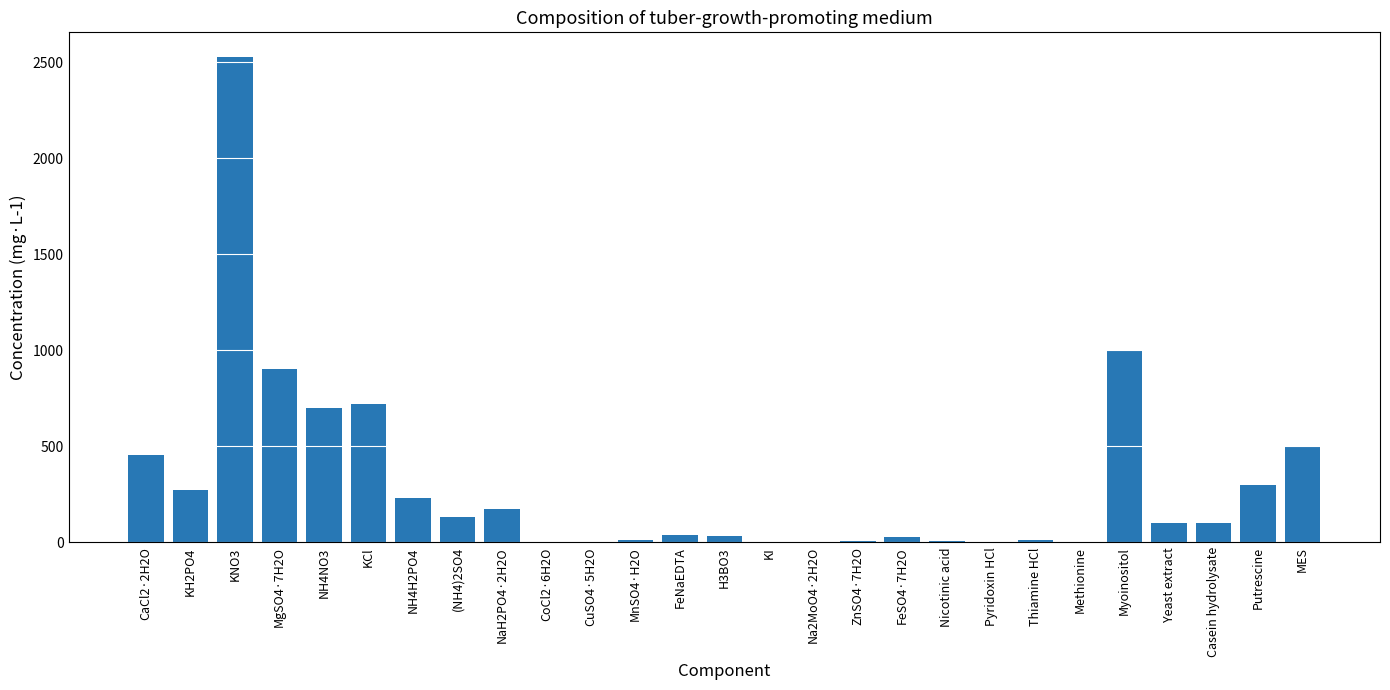

What is the difference between the values at CaCl2·2H2O and Yeast extract?

352.9